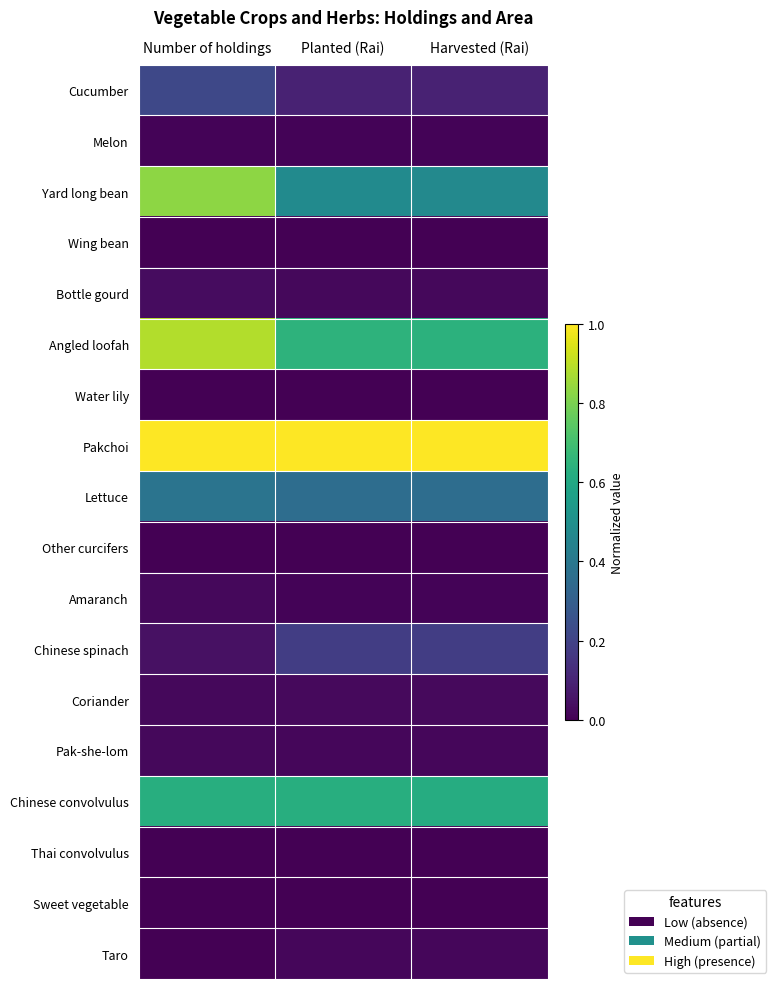

How many distinct data groups are displayed?

18